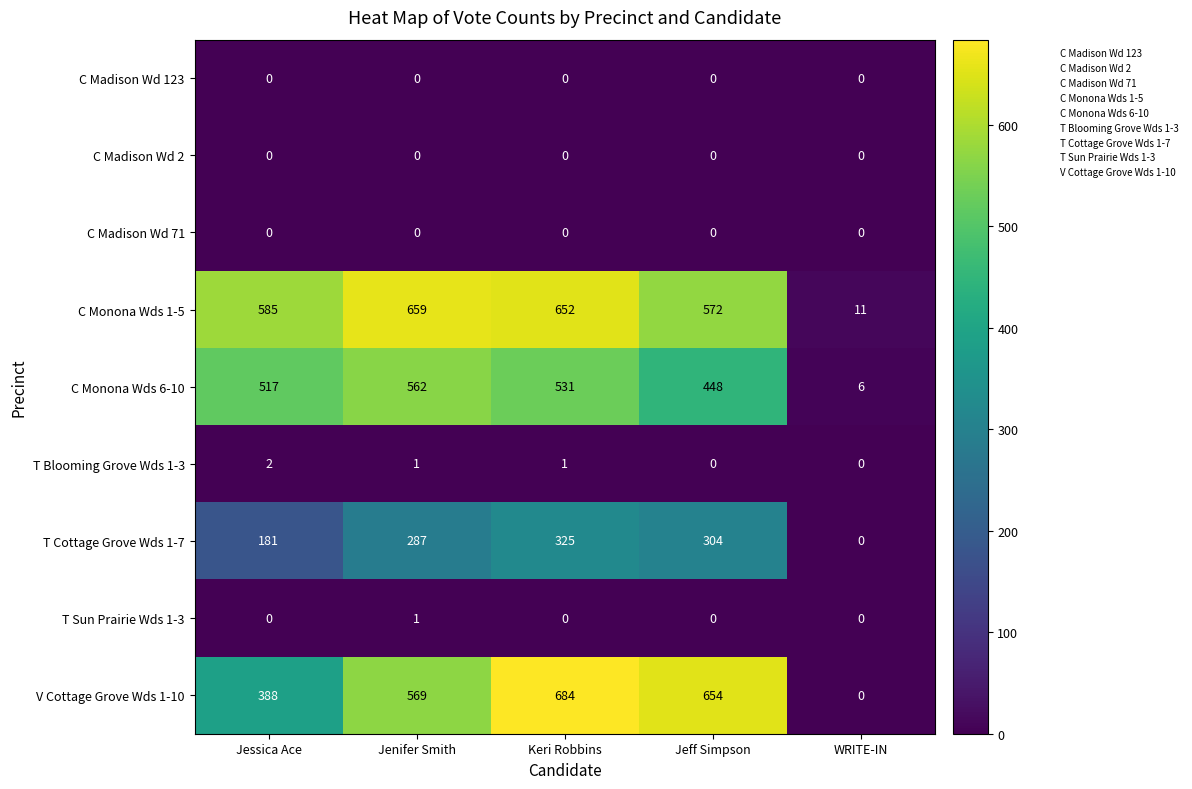

At which category is the sum across all series the highest?

Keri Robbins